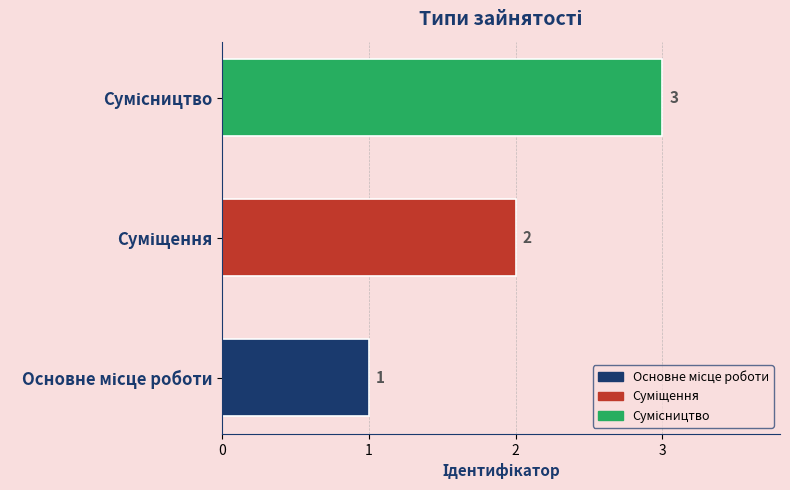

How many values are below 2?

1